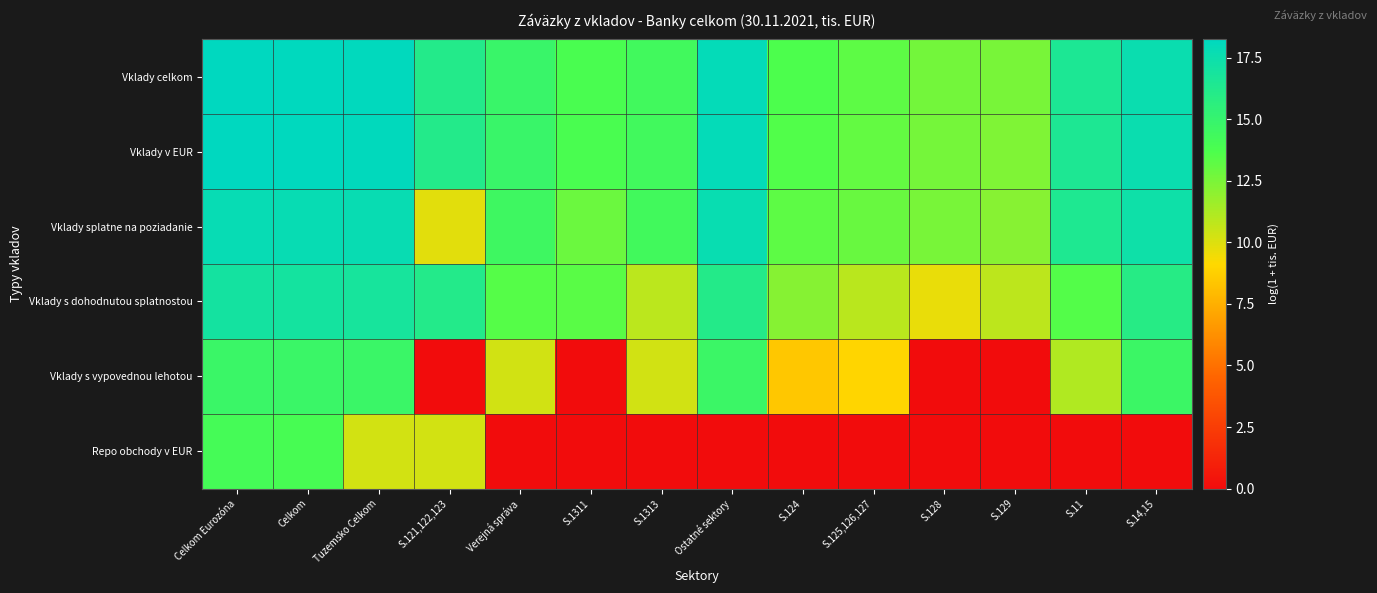

Rank the series at Celkom from highest to lowest value.

Vklady celkom, Vklady v EUR, Vklady splatne na poziadanie, Vklady s dohodnutou splatnostou, Vklady s vypovednou lehotou, Repo obchody v EUR